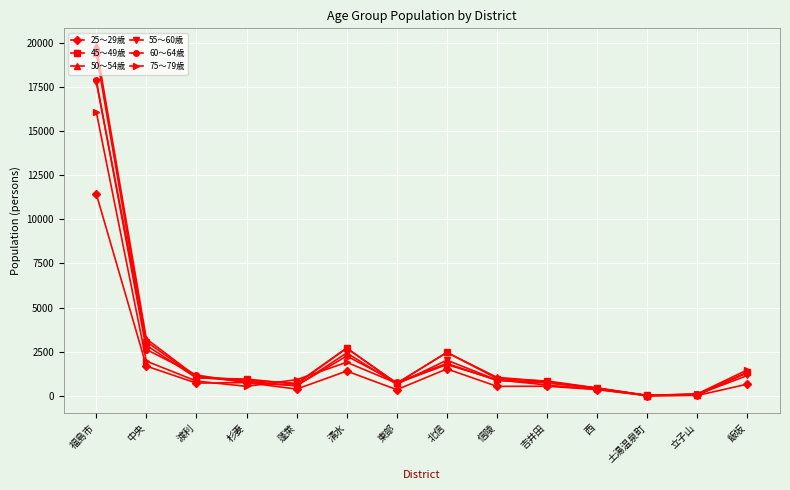

At which label does 55～60歳 reach its peak?

福島市